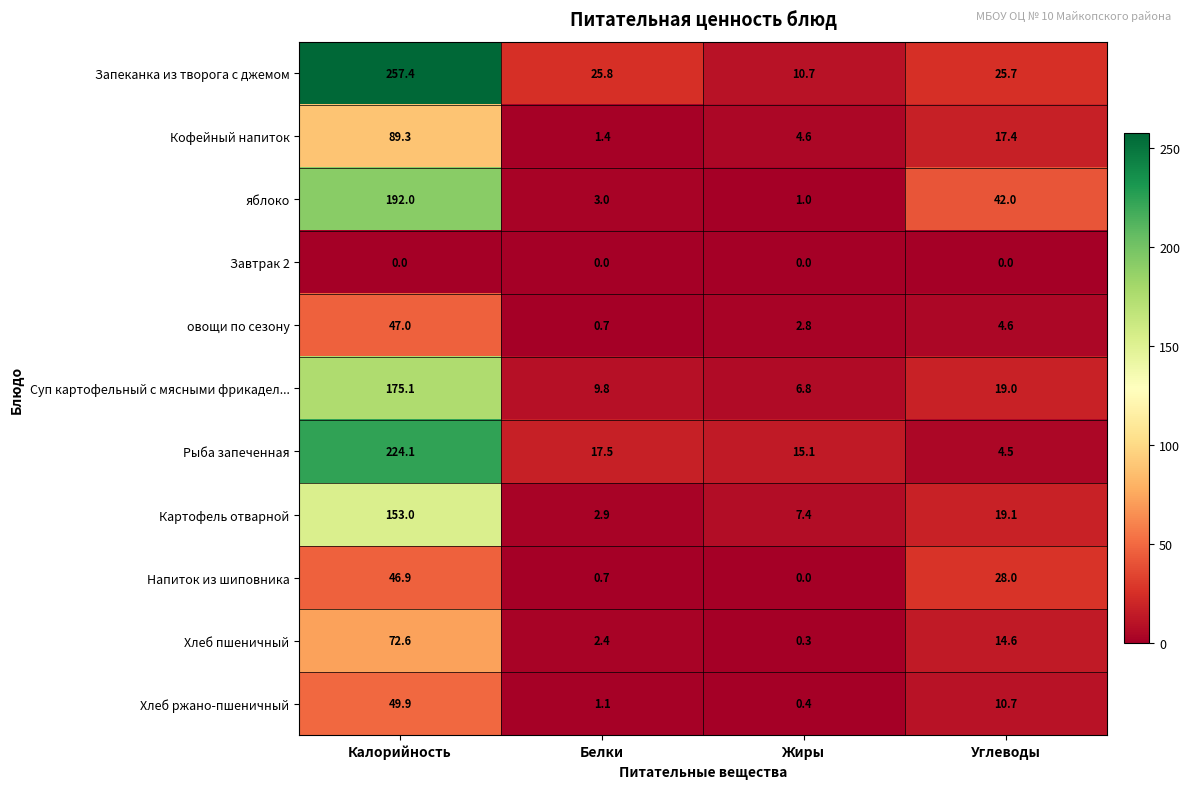

Rank the series at Углеводы from lowest to highest value.

Завтрак 2, Рыба запеченная, овощи по сезону, Хлеб ржано-пшеничный, Хлеб пшеничный, Кофейный напиток, Суп картофельный с мясными фрикадел..., Картофель отварной, Запеканка из творога с джемом, Напиток из шиповника, яблоко